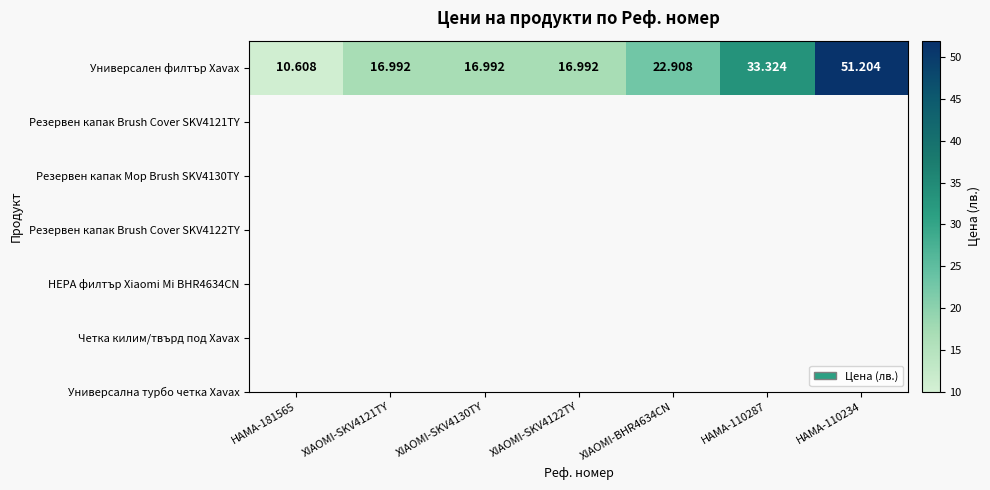

Where is the data nearest to the value 30?

HAMA-110287